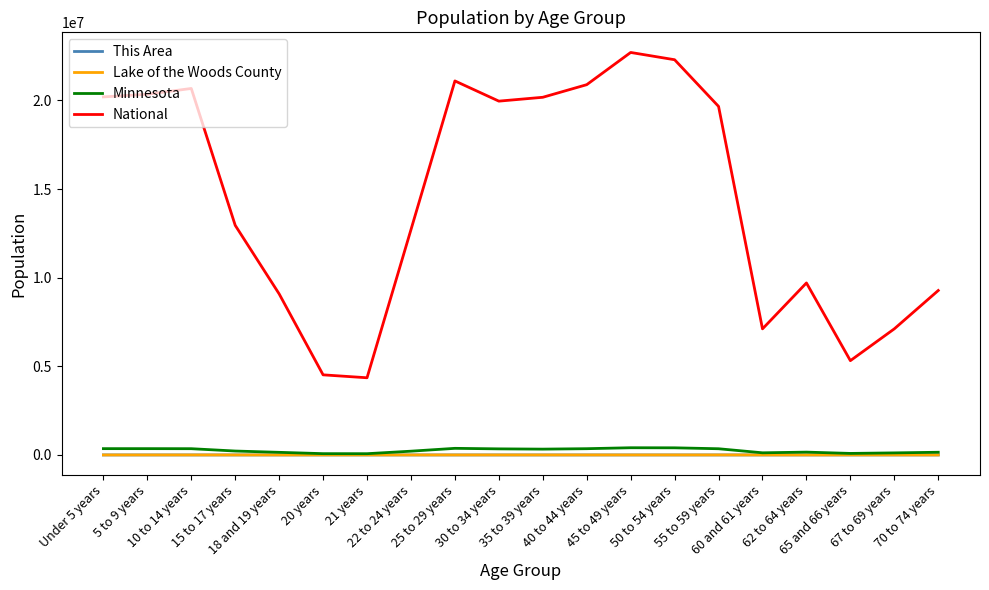

Where does the Lake of the Woods County series first go above 177?

Under 5 years